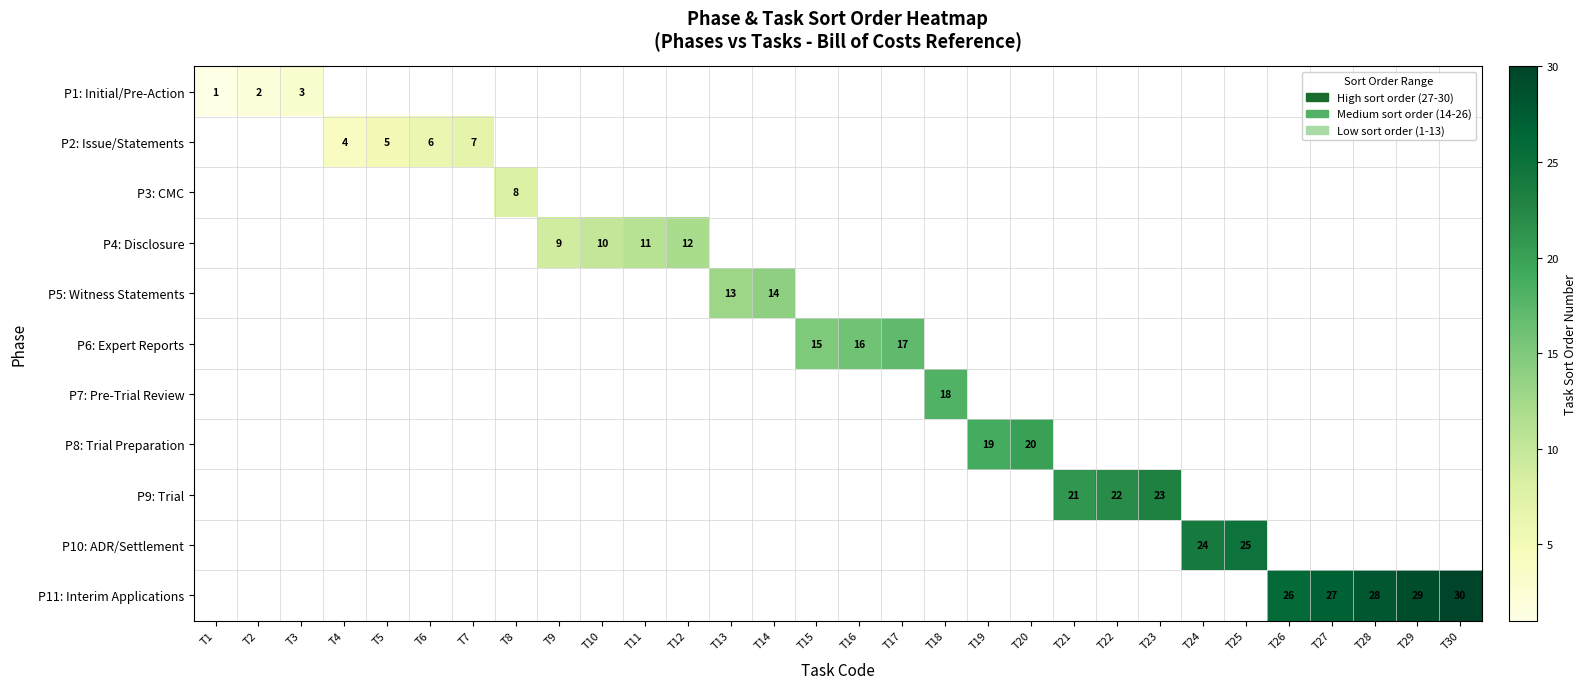

Which label corresponds to the smallest value in the chart?

T1